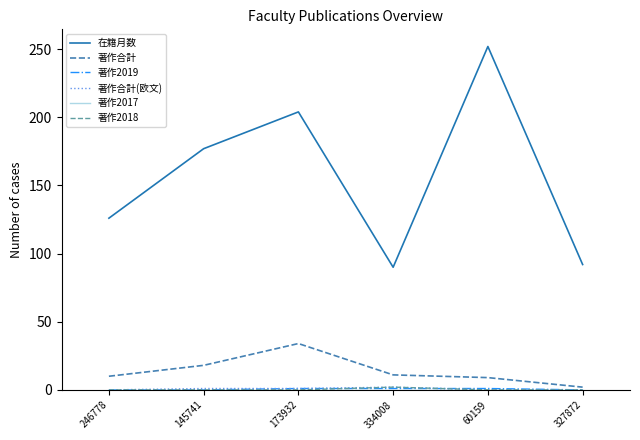

The 在籍月数 series shows 204 at 173932. True or false?

True